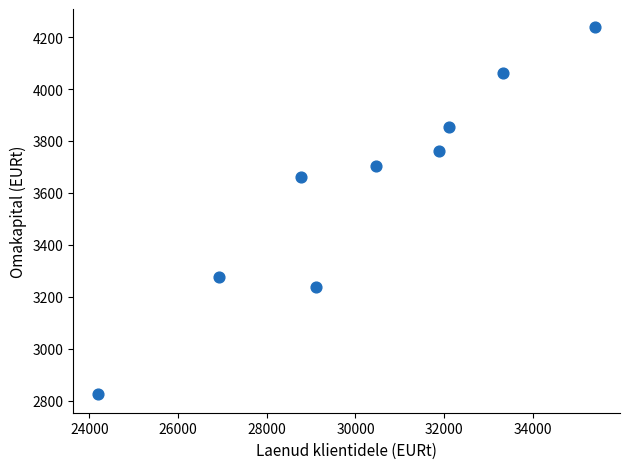

What Y value in the scatter plot is closest to 3530?

3662.0